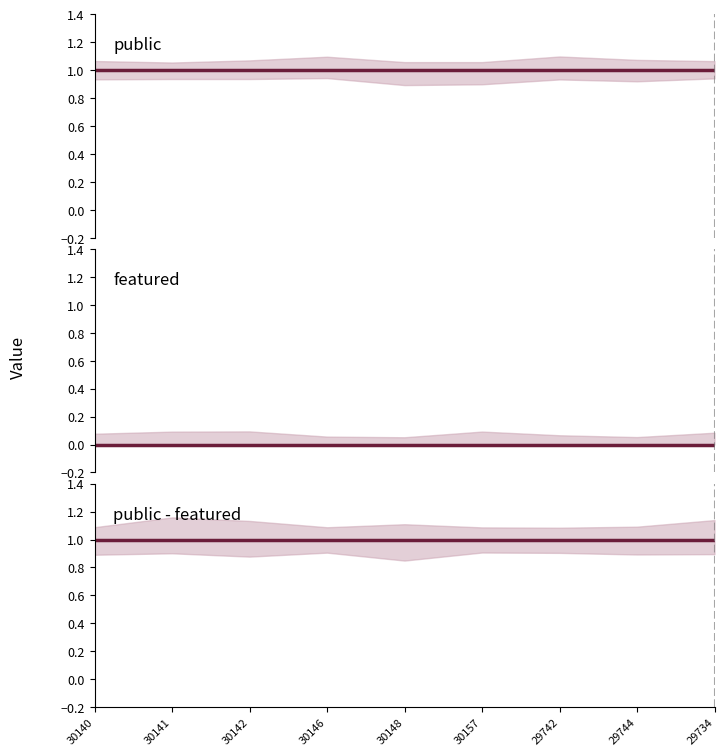

Does the chart have visible grid lines?

No